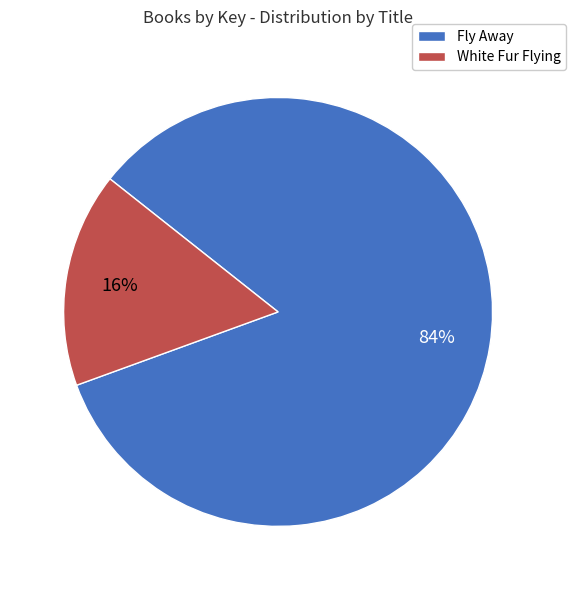

Is there any slice that represents more than half of the pie?

Yes